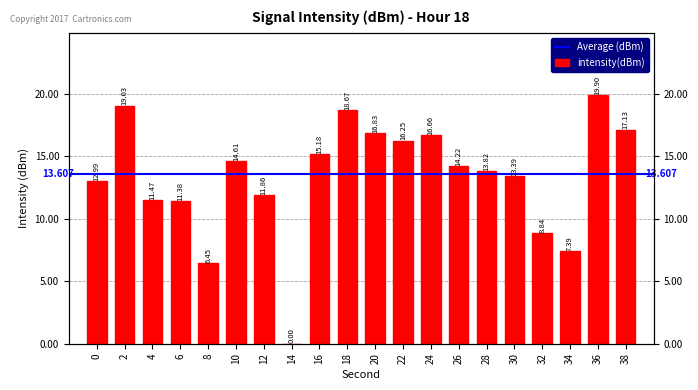

Reading right to left, extract all data points from this chart.

38=17.1	36=19.9	34=7.4	32=8.8	30=13.4	28=13.8	26=14.2	24=16.7	22=16.2	20=16.8	18=18.7	16=15.2	14=0.0	12=11.9	10=14.6	8=6.4	6=11.4	4=11.5	2=19.0	0=13.0